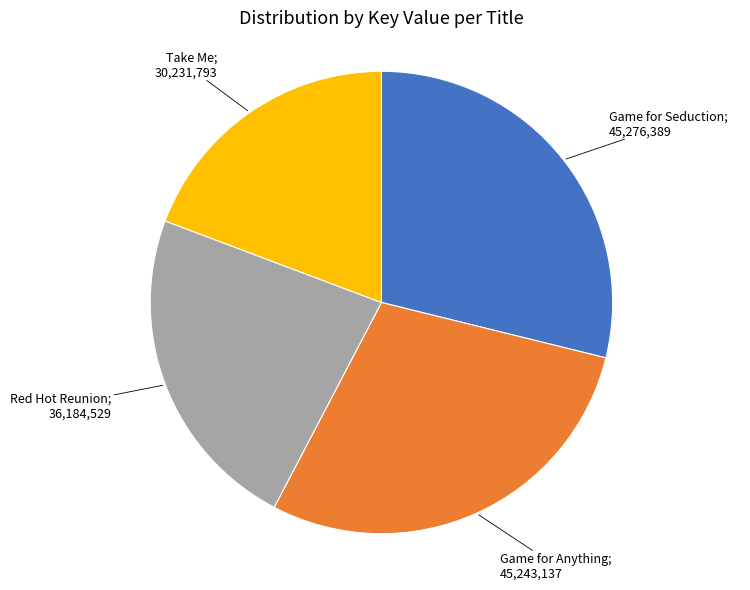

Is there a majority slice in this chart?

No